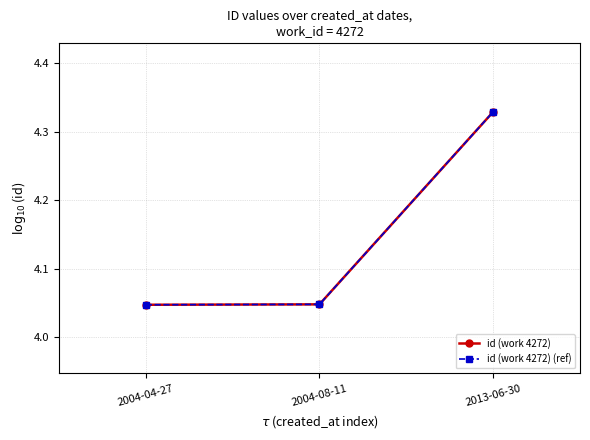

How many id (work 4272) (ref) values are between 4 and 5?

3